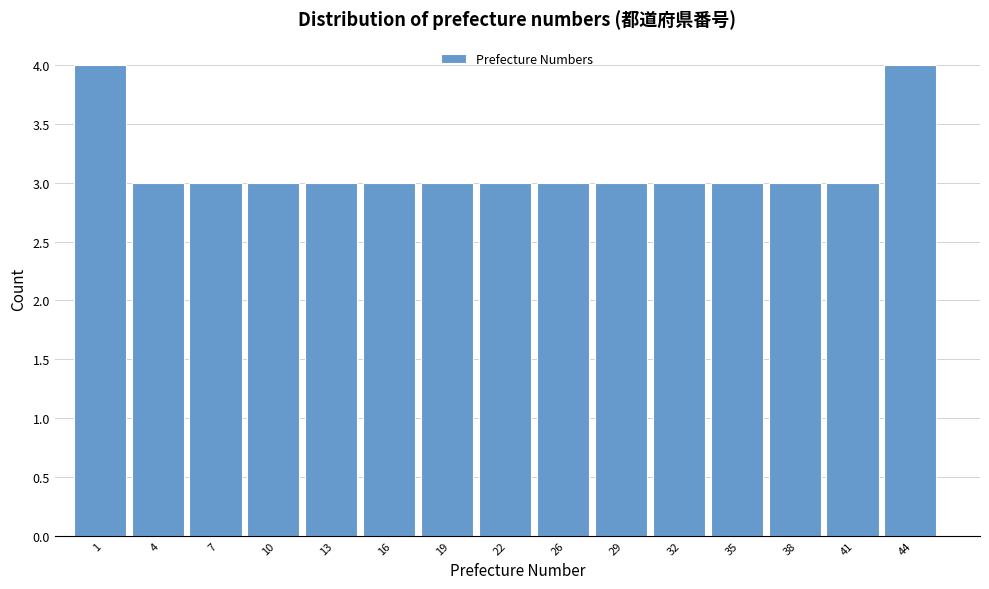

Reading left to right, extract all data points from this chart.

1=4	4=3	7=3	10=3	13=3	16=3	19=3	22=3	26=3	29=3	32=3	35=3	38=3	41=3	44=4